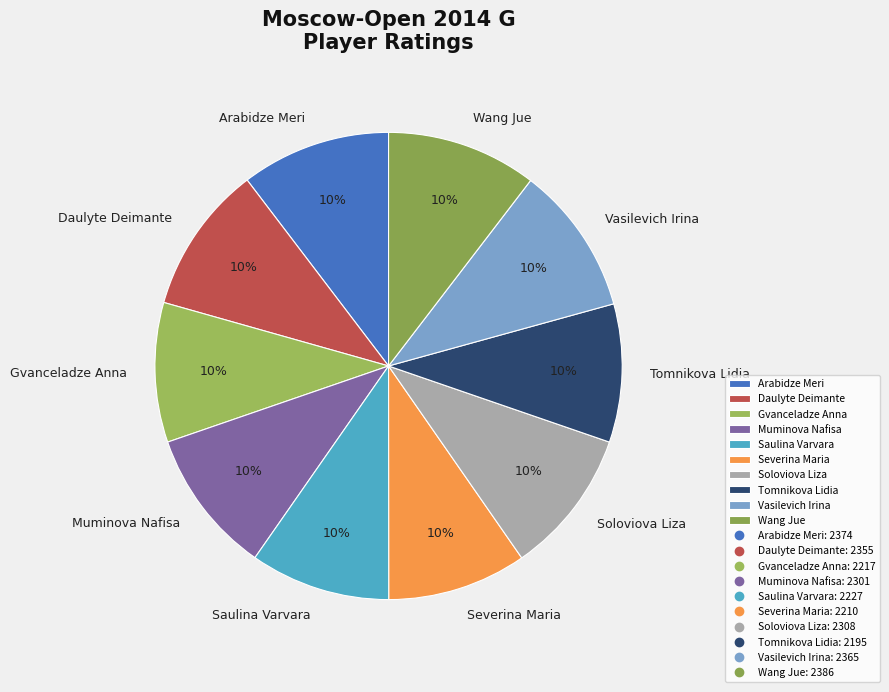

How many slices are in this pie chart?

10